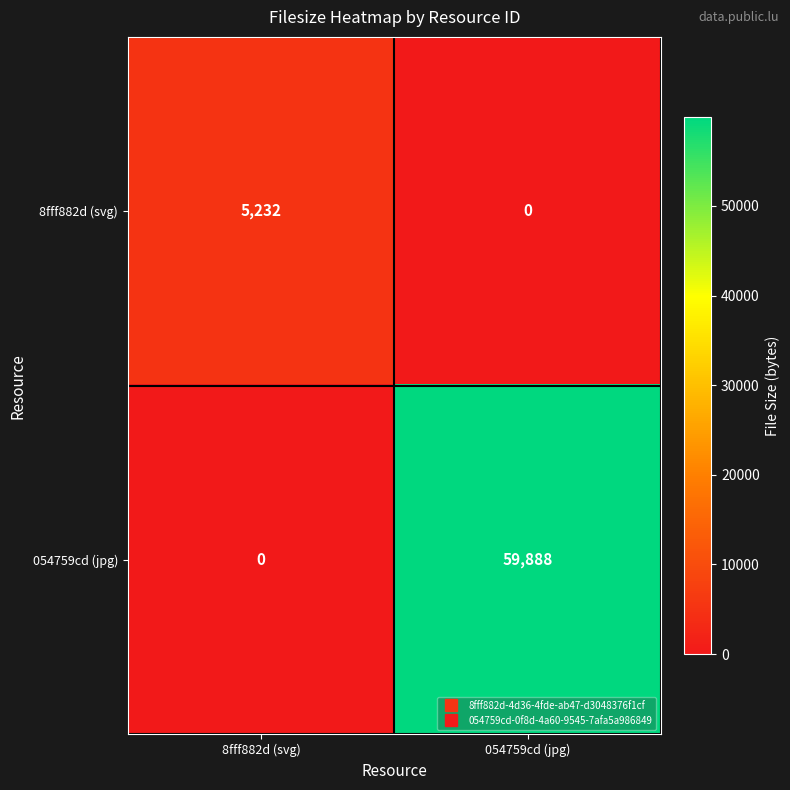

Reading right to left, transcribe all the data shown in this chart.

8fff882d (svg): 054759cd (jpg)=0	8fff882d (svg)=5232
054759cd (jpg): 054759cd (jpg)=59888	8fff882d (svg)=0